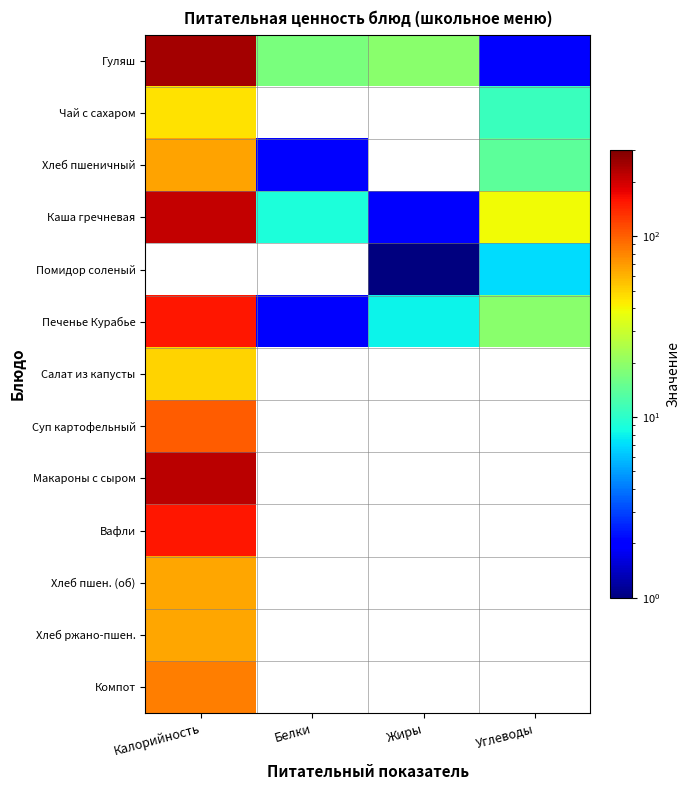

What is the greatest value displayed?

246.0